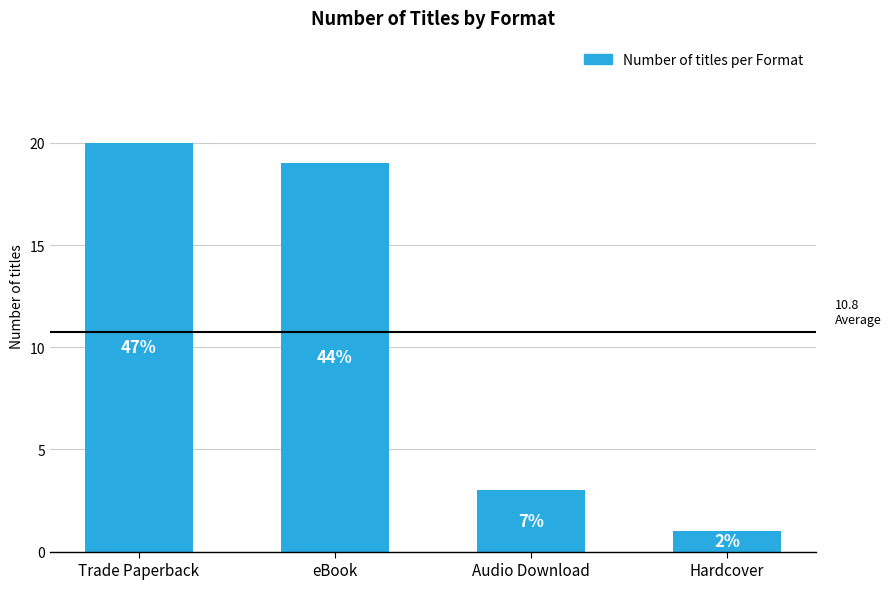

What is the smallest value displayed?

1